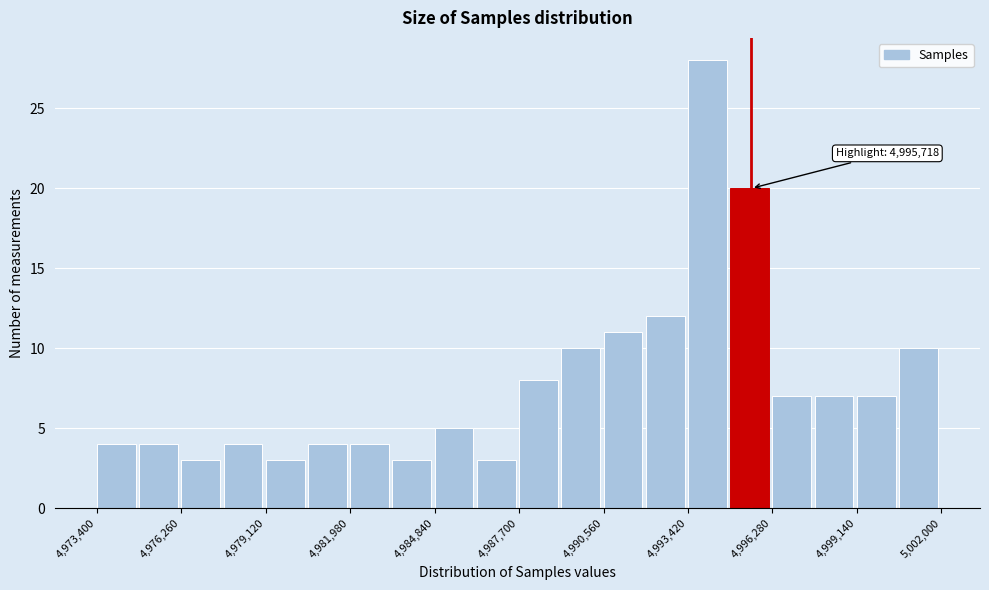

Read against the x-axis, roughly where is the centre of the tallest bar?

4994000